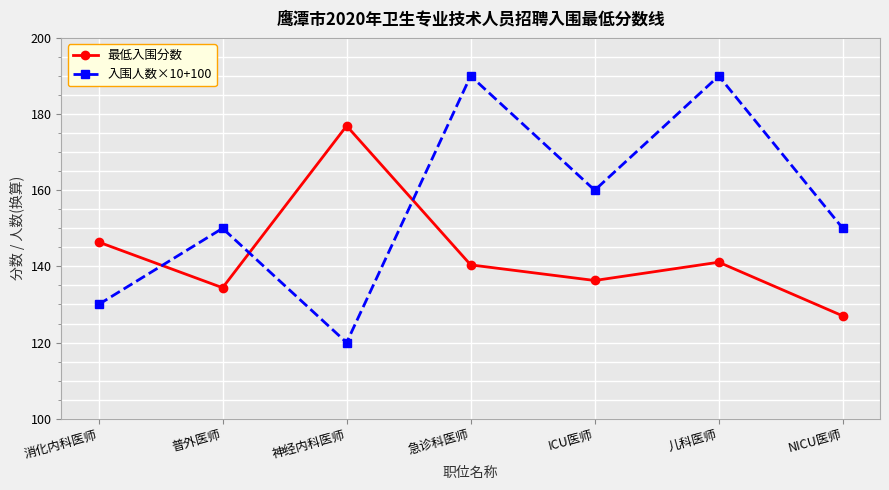

Read the 入围人数×10+100 value at 普外医师.

150.0